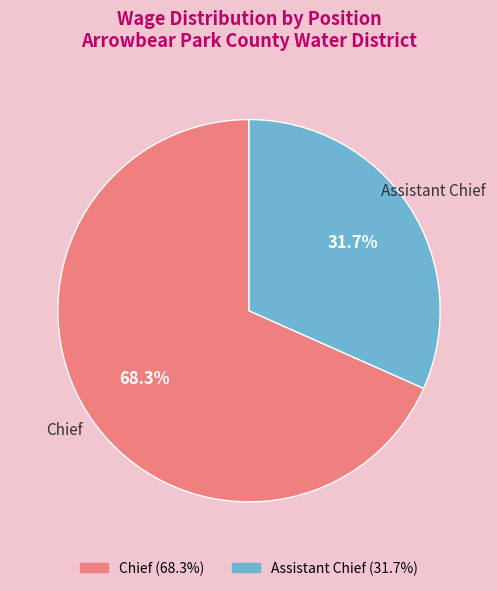

The Chief slice represents 68% of the pie. True or false?

True